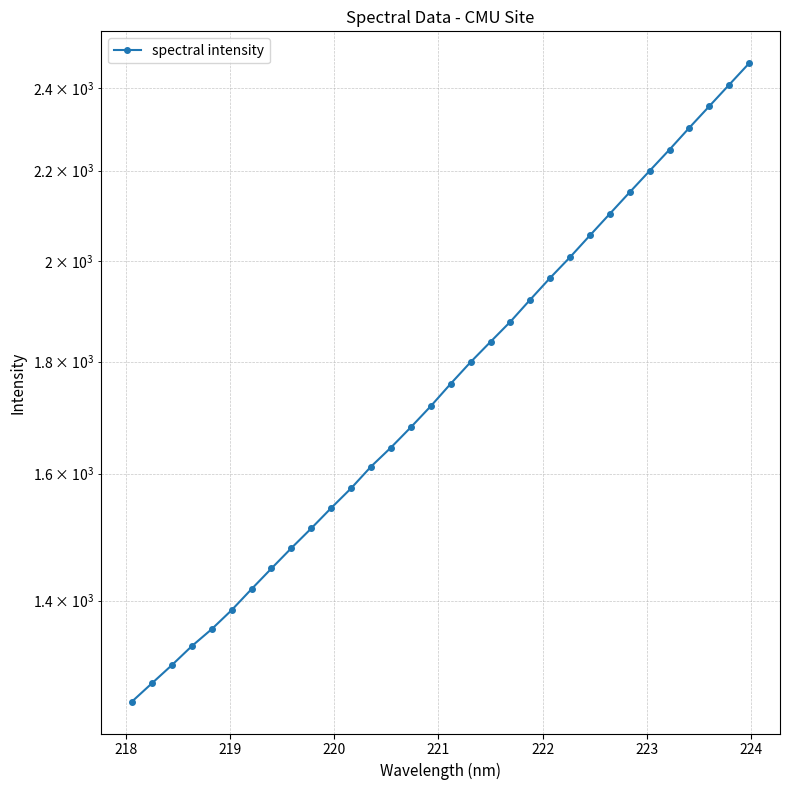

What is the value of the 16th point from the left?

1717.6